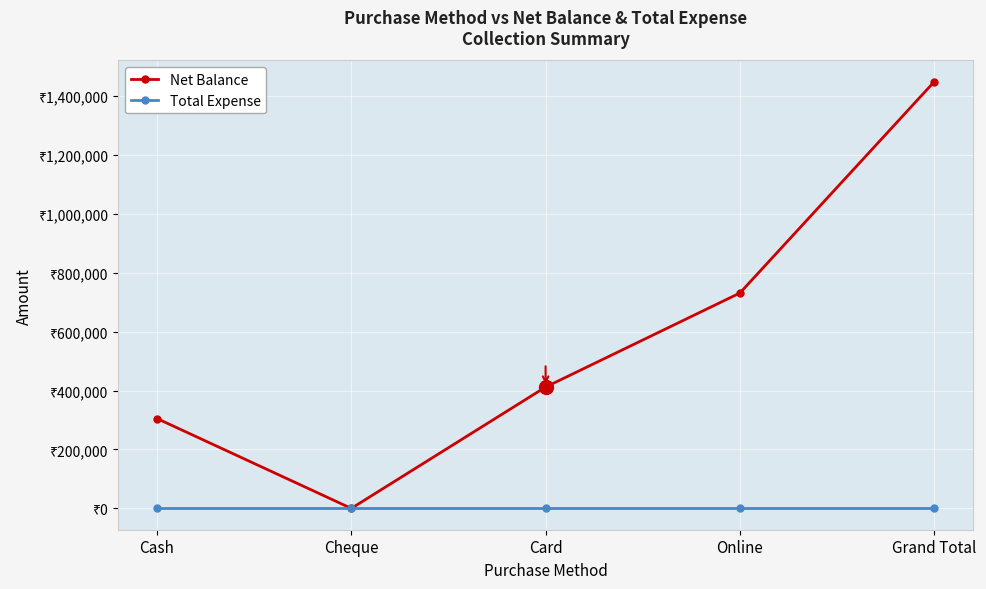

What is the difference between the Net Balance values at Online and Card?

319300